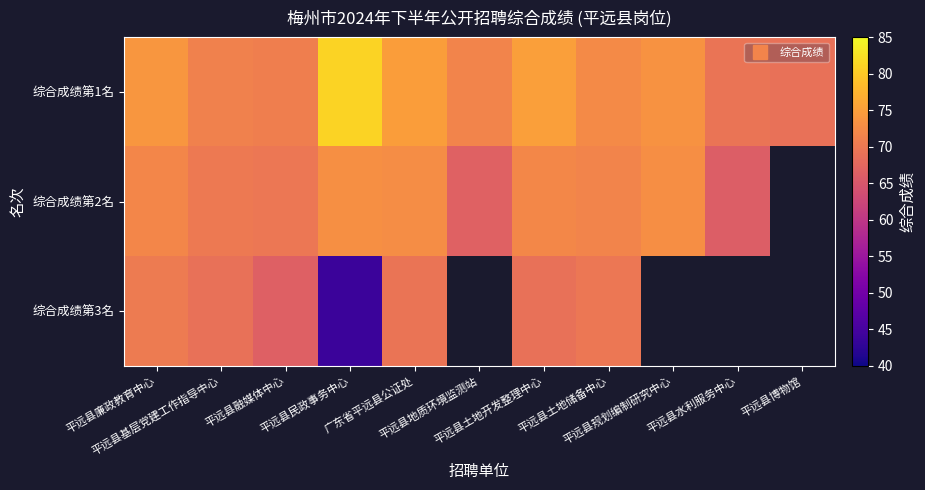

The 综合成绩第2名 series shows 71.9 at 平远县廉政教育中心. True or false?

True